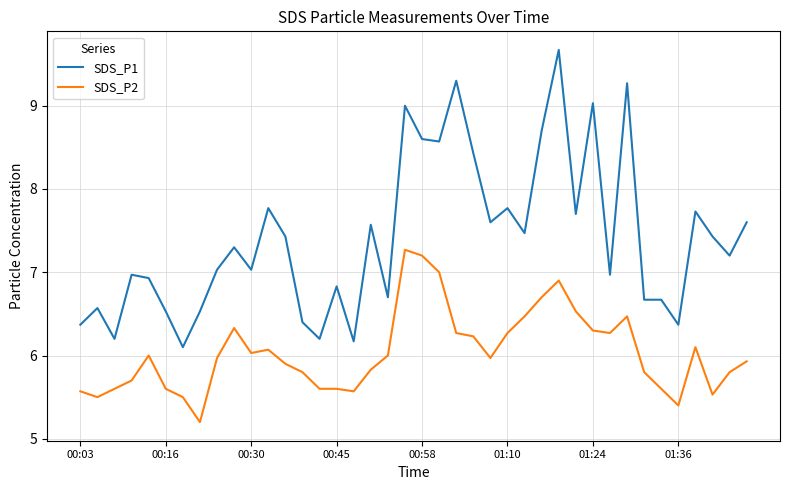

True or false: SDS_P1 and SDS_P2 cross at least once.

False